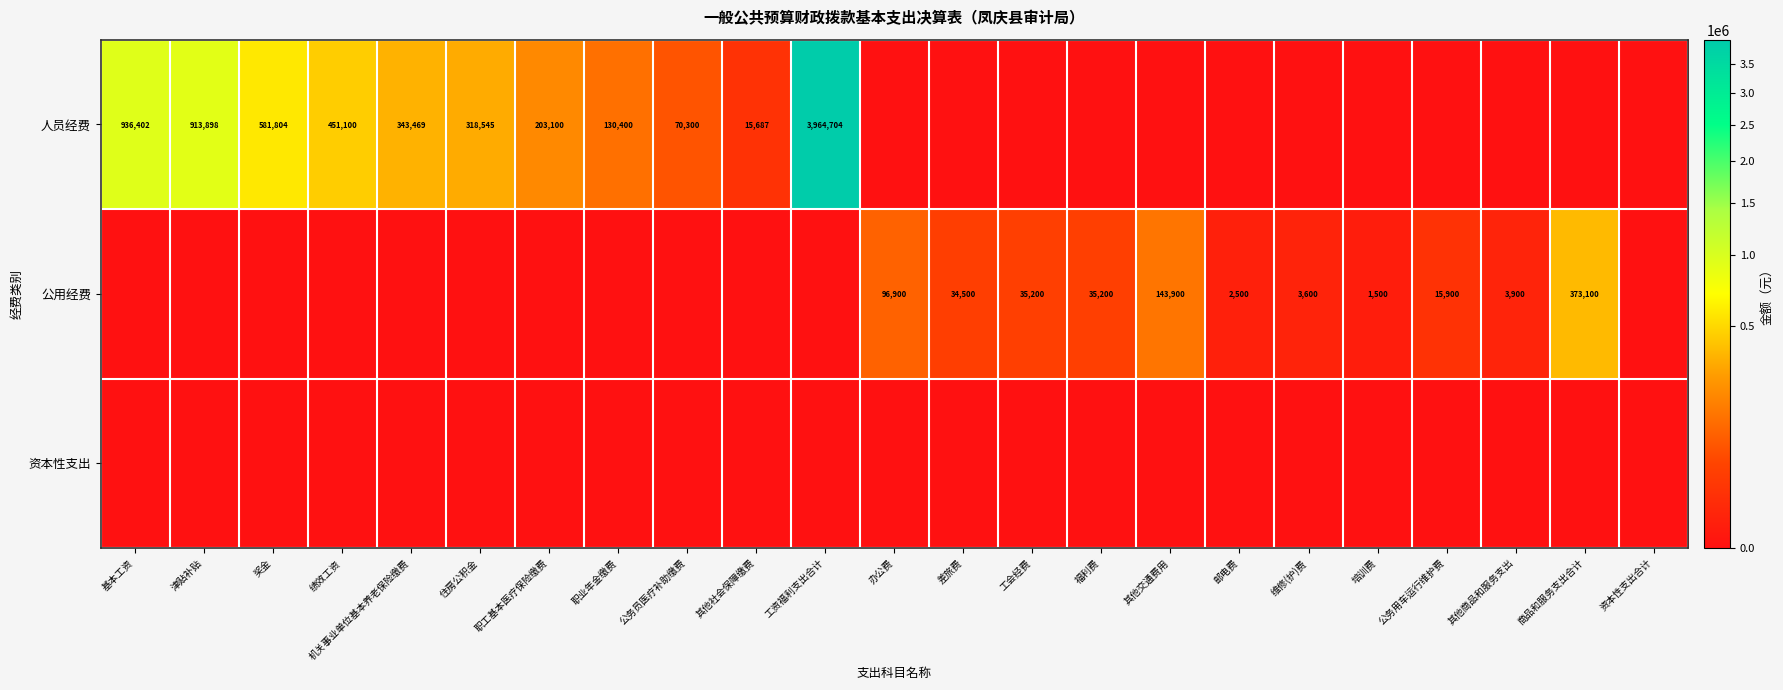

How many series are shown in this chart?

3